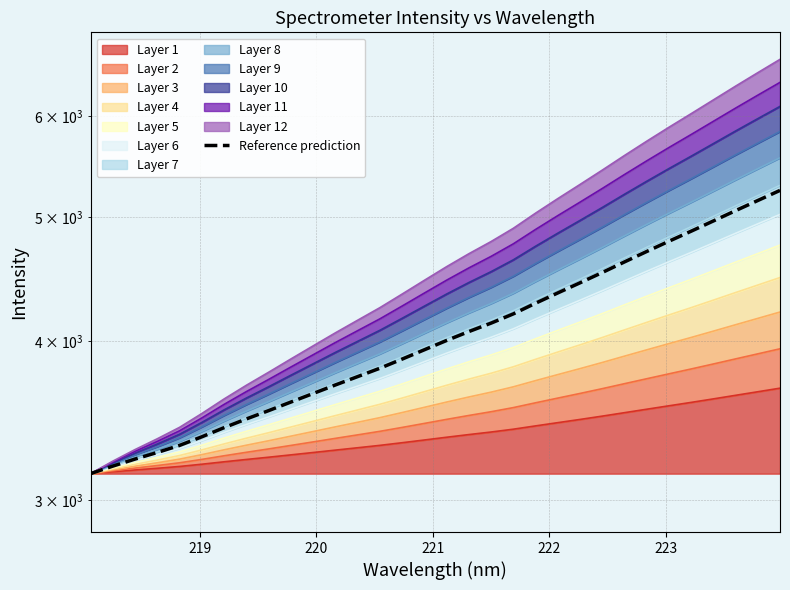

What is the maximum value shown in the chart?

5247.4